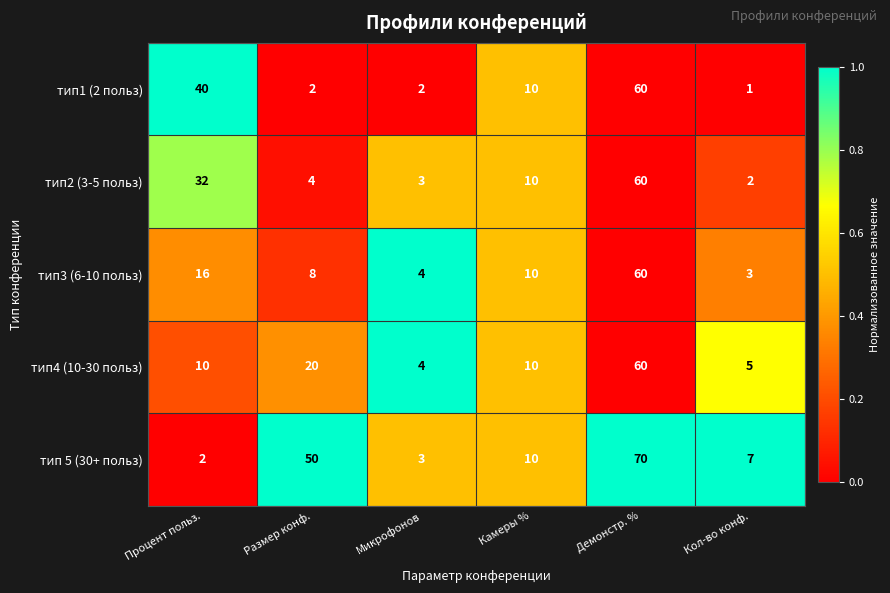

Reading left to right, what are all the values shown in this chart?

тип1 (2 польз): Процент польз.=40	Размер конф.=2	Микрофонов=2	Камеры %=10	Демонстр. %=60	Кол-во конф.=1
тип2 (3-5 польз): Процент польз.=32	Размер конф.=4	Микрофонов=3	Камеры %=10	Демонстр. %=60	Кол-во конф.=2
тип3 (6-10 польз): Процент польз.=16	Размер конф.=8	Микрофонов=4	Камеры %=10	Демонстр. %=60	Кол-во конф.=3
тип4 (10-30 польз): Процент польз.=10	Размер конф.=20	Микрофонов=4	Камеры %=10	Демонстр. %=60	Кол-во конф.=5
тип 5 (30+ польз): Процент польз.=2	Размер конф.=50	Микрофонов=3	Камеры %=10	Демонстр. %=70	Кол-во конф.=7